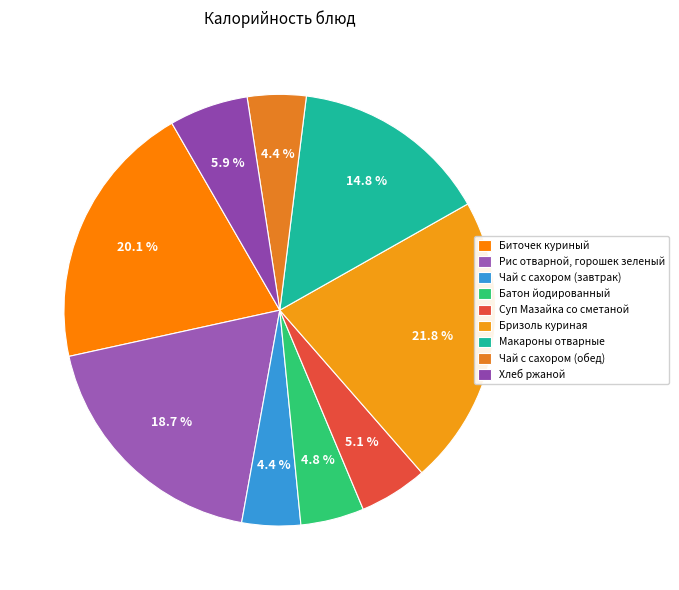

True or false: Бризоль куриная accounts for 22% of the total.

True